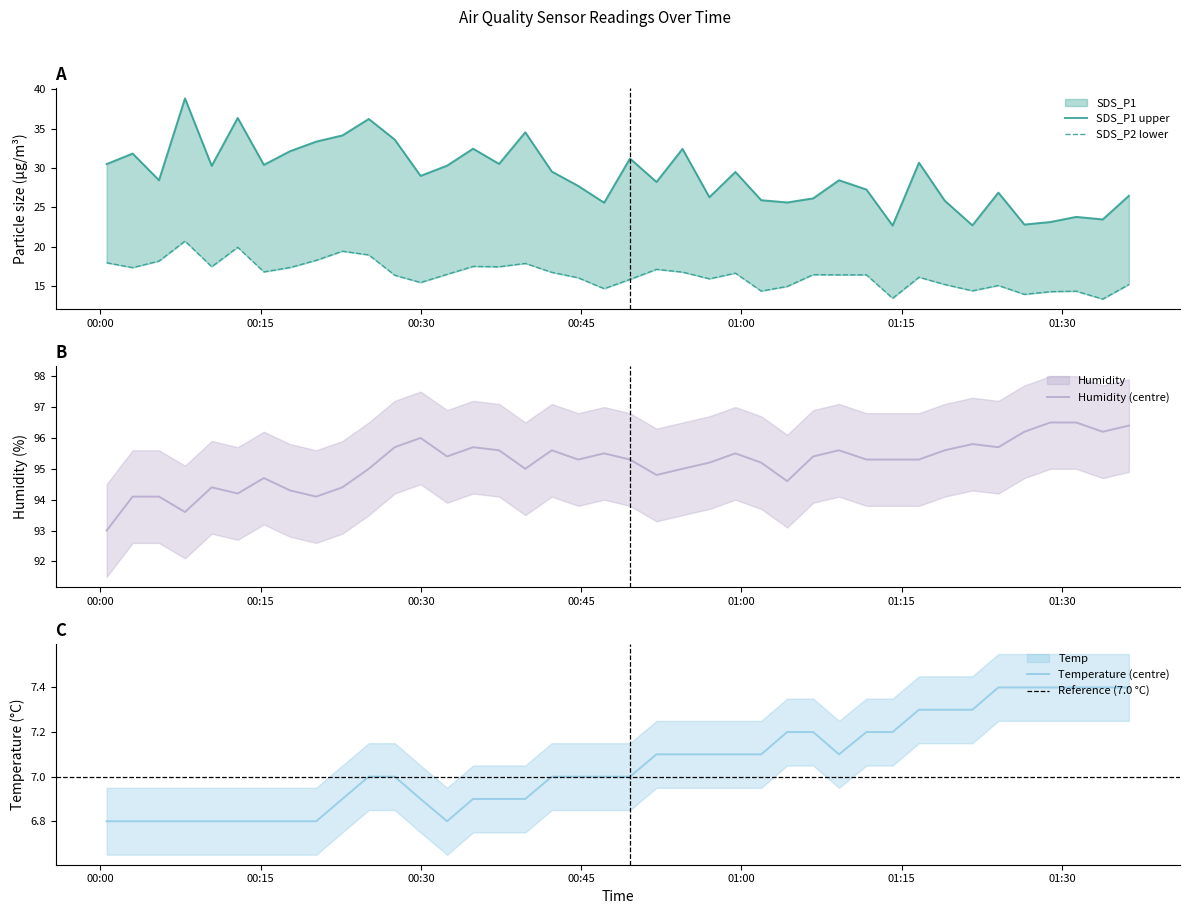

What is the approximate value of Temp at 2021/10/17 00:54:29?

7.1